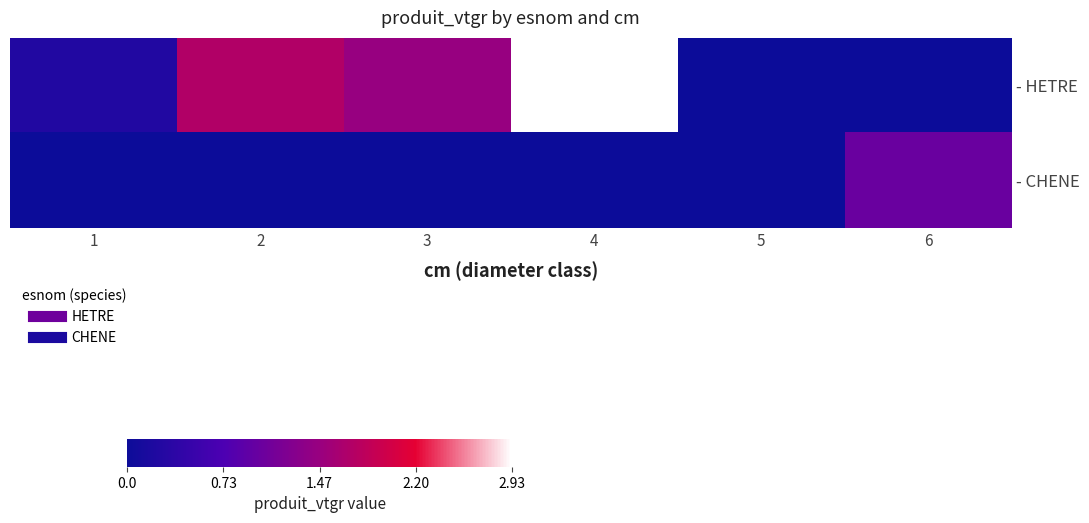

At 1, list the series in order from largest to smallest.

- HETRE, - CHENE